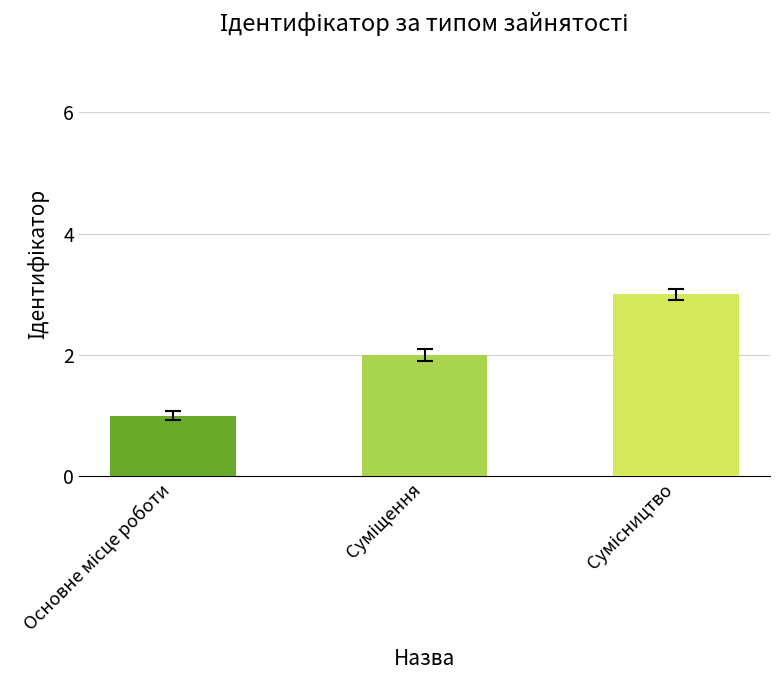

What is the maximum value shown in the chart?

3